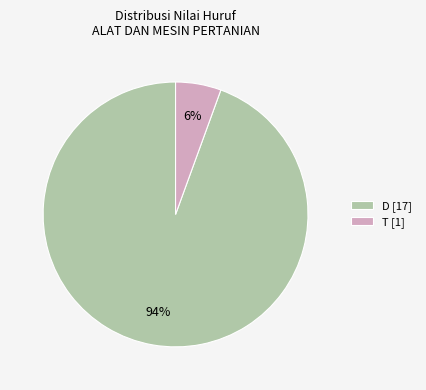

Which category has the smallest portion of the pie?

T